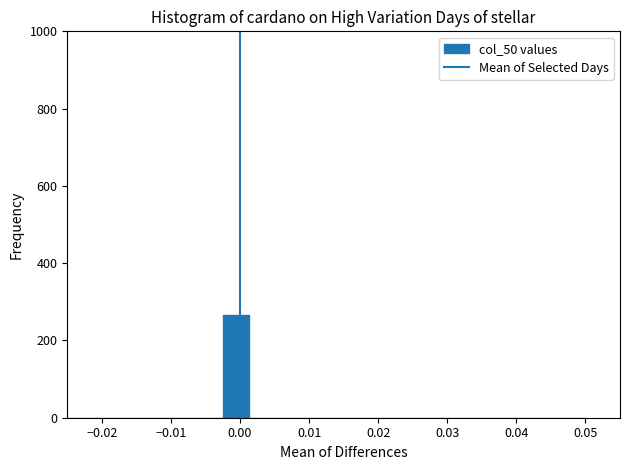

Around what value on the x-axis is the tallest bar? Give the approximate position of its centre, as read against the axis.

-0.001